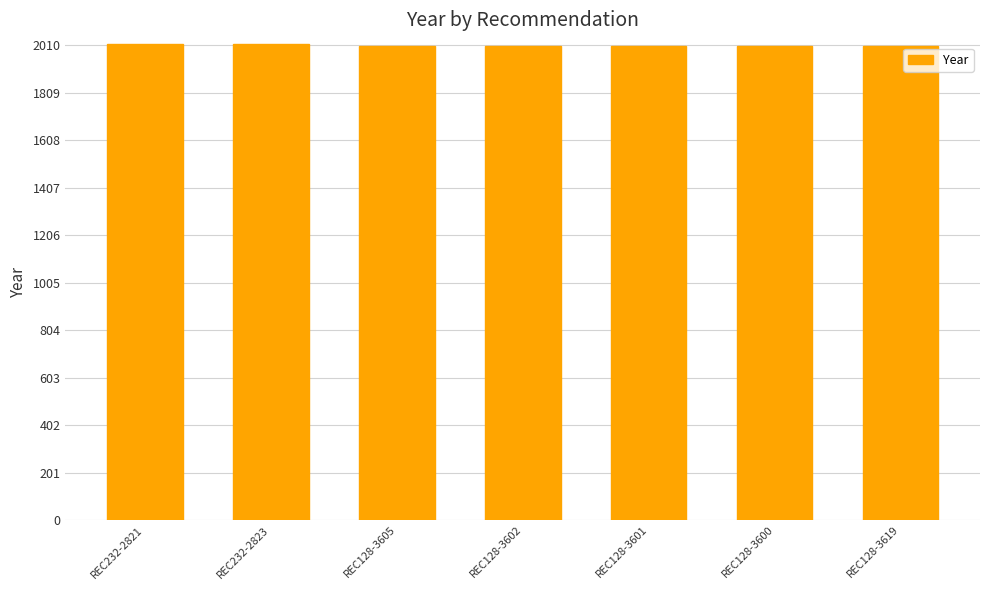

What is the label of the 1st bar from the left?

REC232-2821